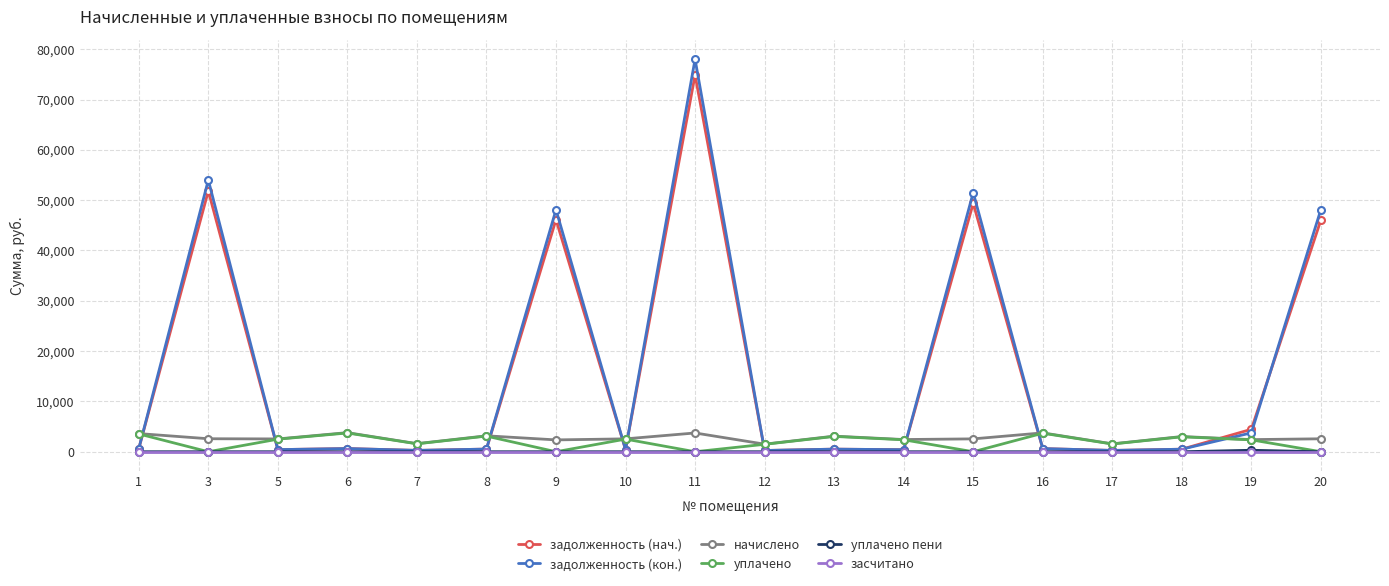

How many categories are shown in the chart?

18